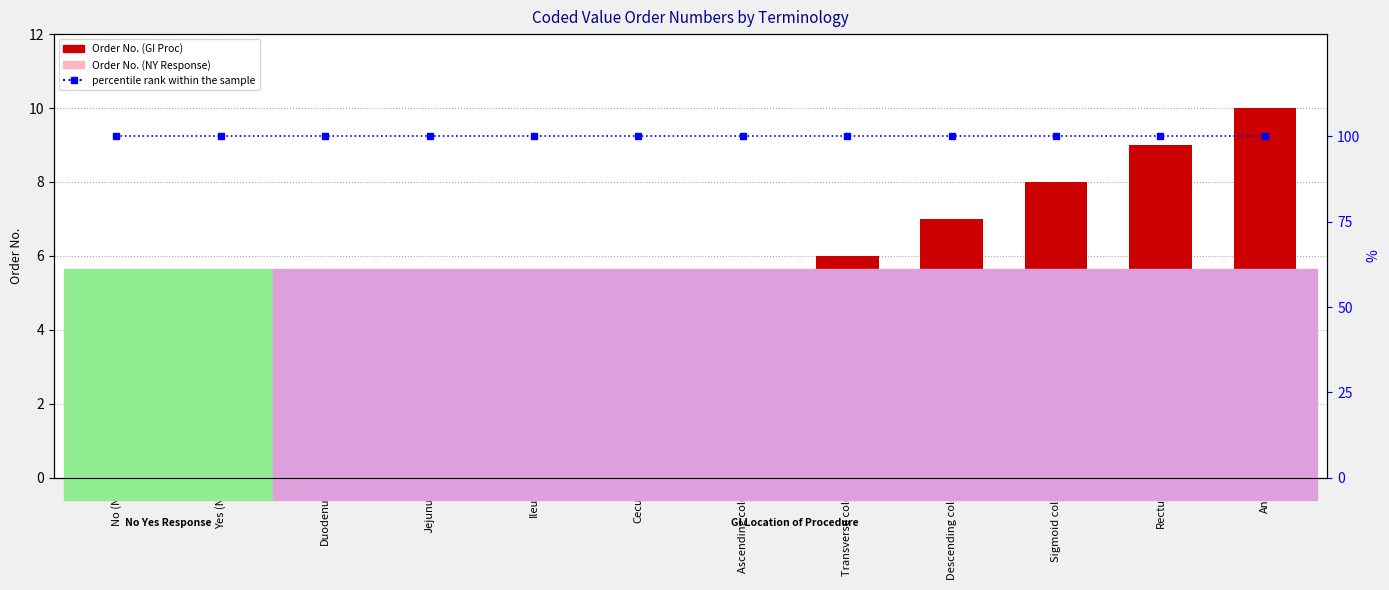

What is the label of the 9th bar from the right?

Jejunum